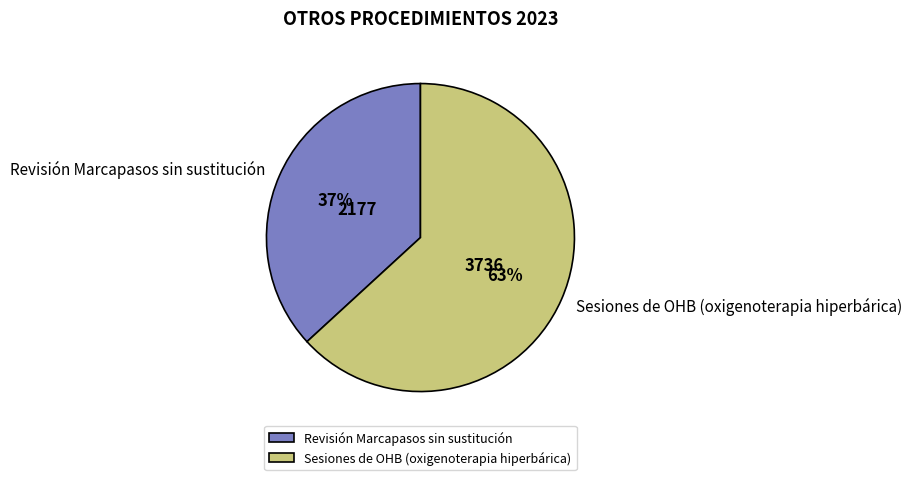

Rank the categories by value from lowest to highest.

Revisión Marcapasos sin sustitución, Sesiones de OHB (oxigenoterapia hiperbárica)